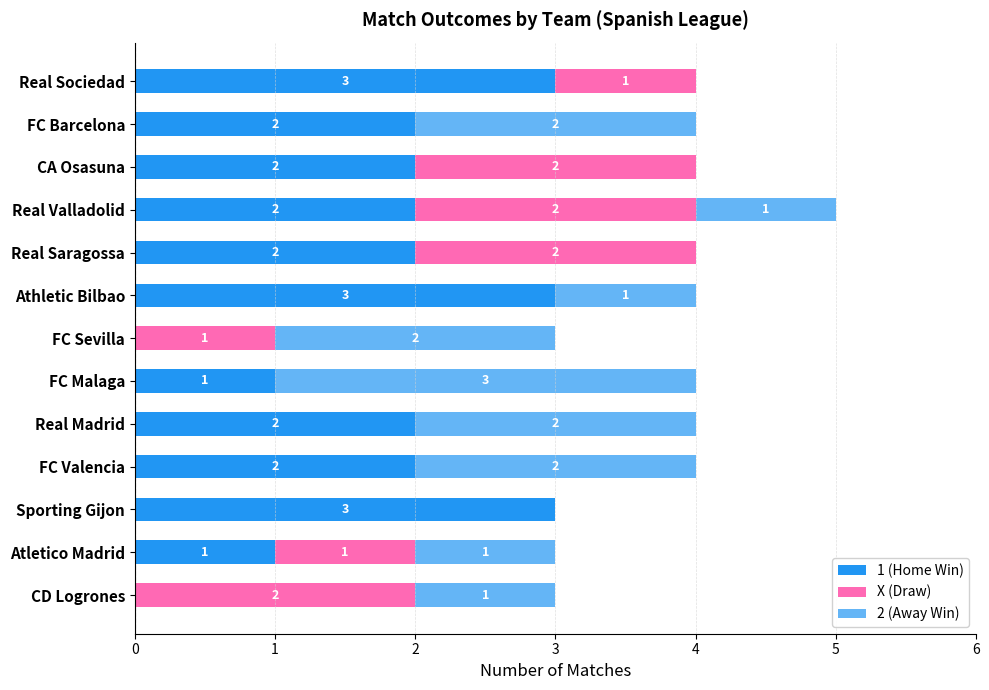

At which category is the sum across all series the highest?

Real Valladolid